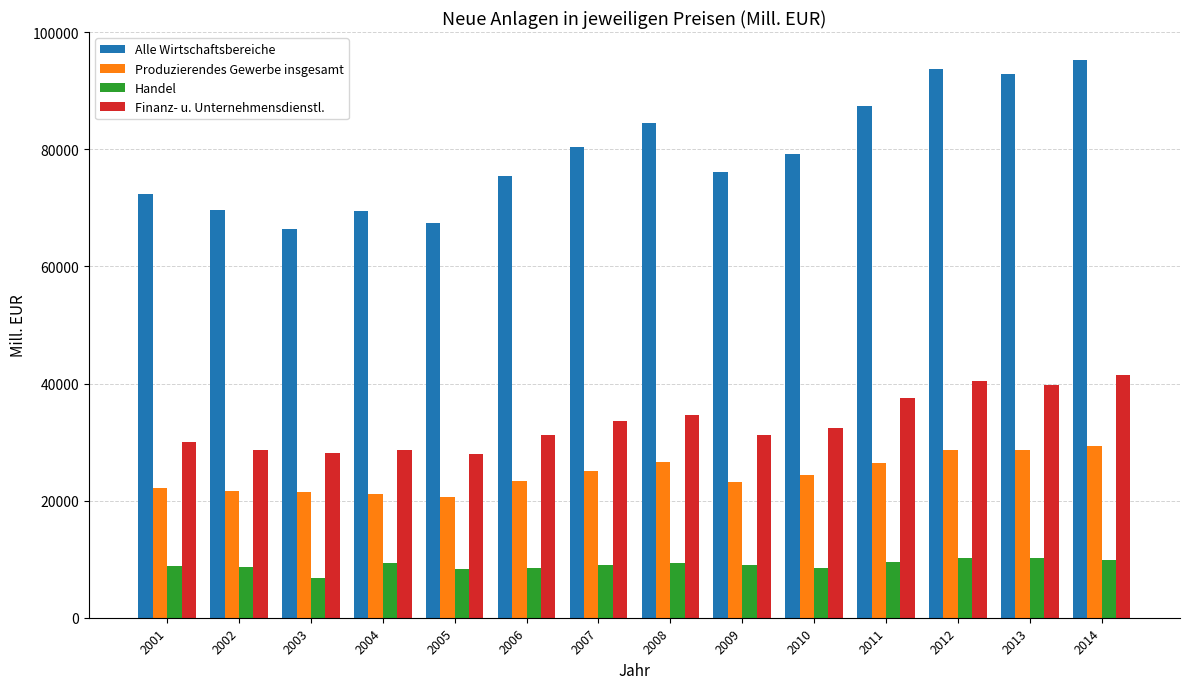

List the series in order of their peak value, lowest first.

Handel, Produzierendes Gewerbe insgesamt, Finanz- u. Unternehmensdienstl., Alle Wirtschaftsbereiche